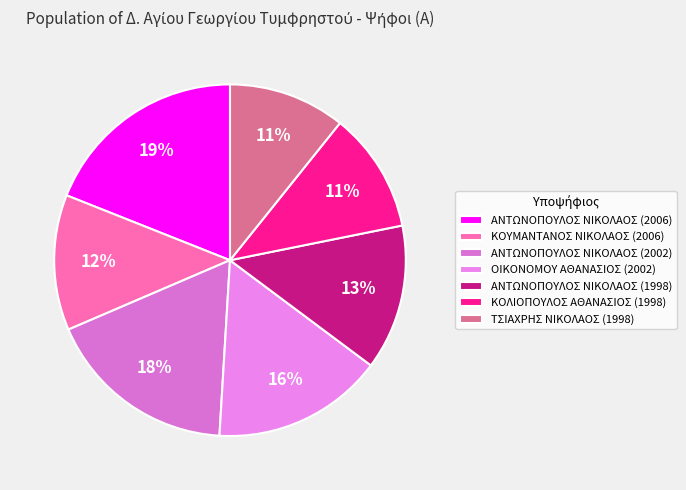

What is the change in value from ΚΟΥΜΑΝΤΑΝΟΣ ΝΙΚΟΛΑΟΣ (2006) to ΟΙΚΟΝΟΜΟΥ ΑΘΑΝΑΣΙΟΣ (2002)?

+283